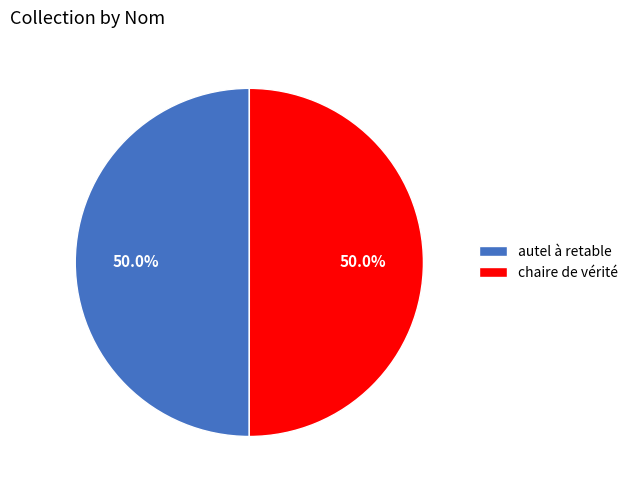

What percentage is the chaire de vérité slice, to the nearest percent?

50%